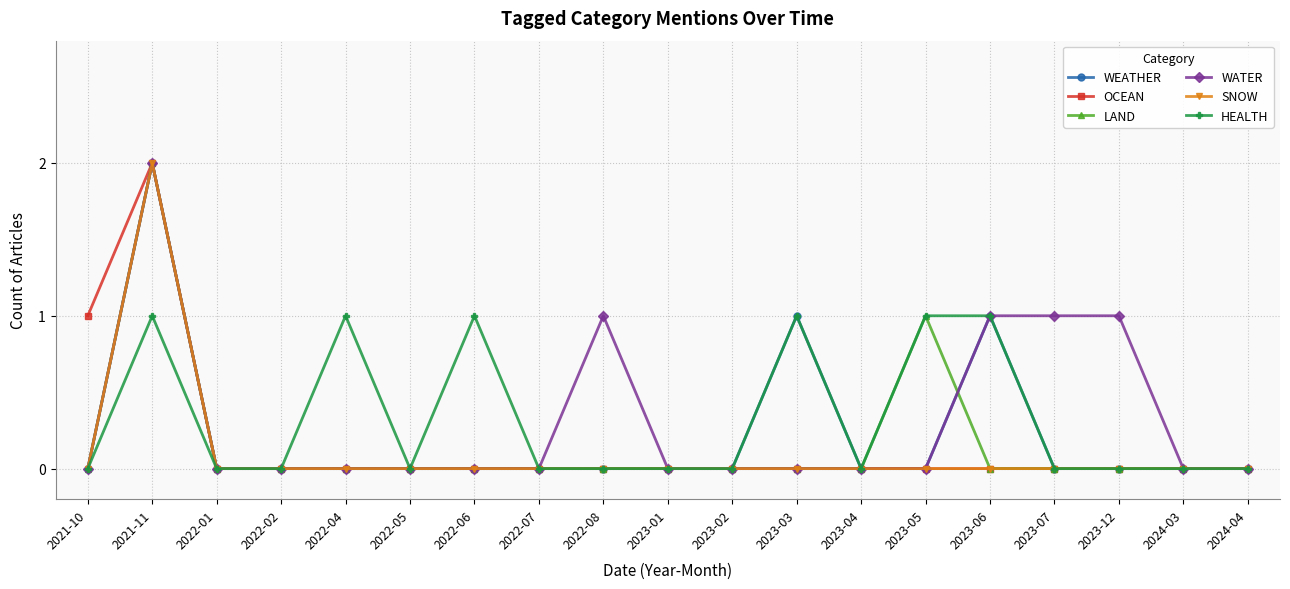

The value of OCEAN at 2023-04 is -1. True or false?

False